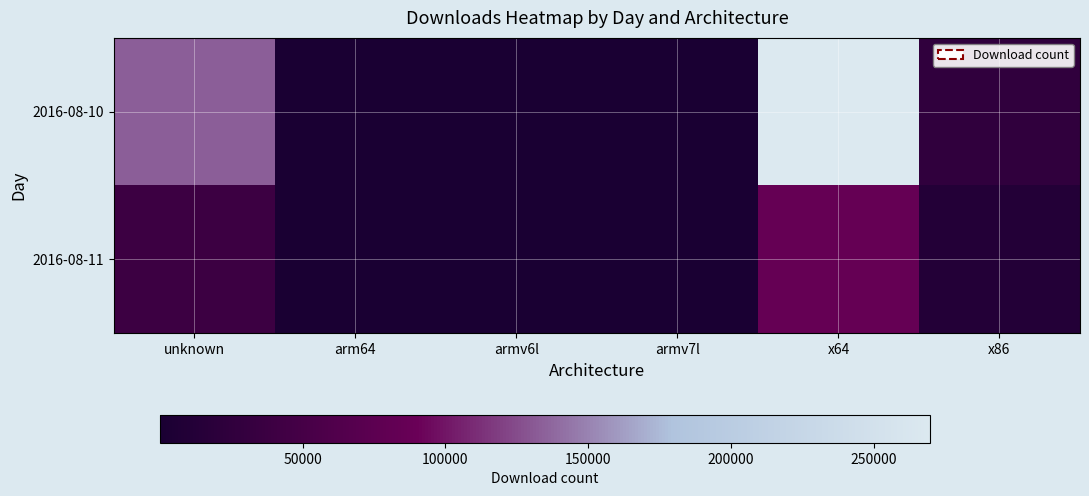

List the series in order of their overall mean, highest first.

2016-08-10, 2016-08-11